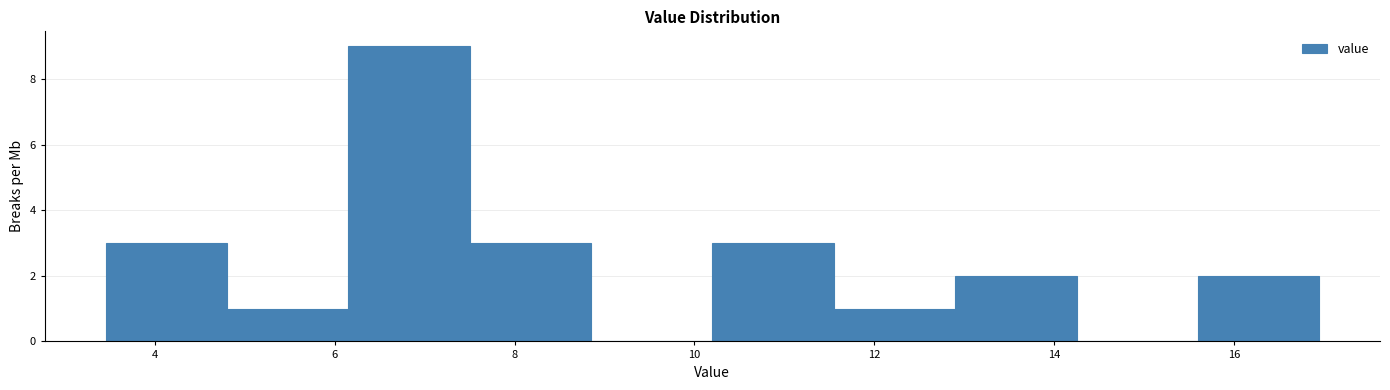

How tall is the bar that spans 11.55 to 12.90 on the x-axis? Neither the bar edges nor the heights are printed on the chart, so give them approximately, as read against the axes.

1